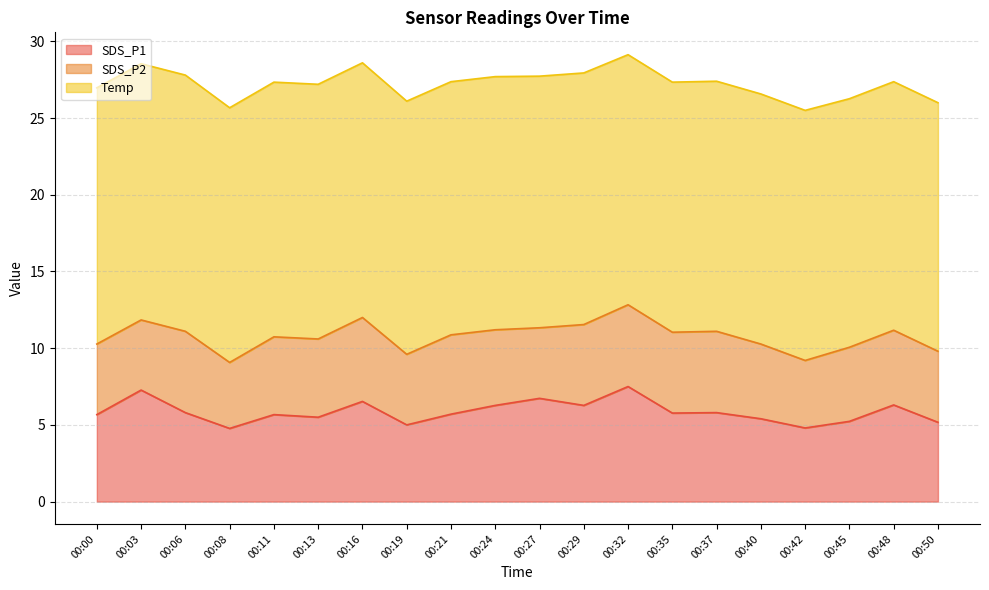

How many interior local peaks does the SDS_P1 series have?

7